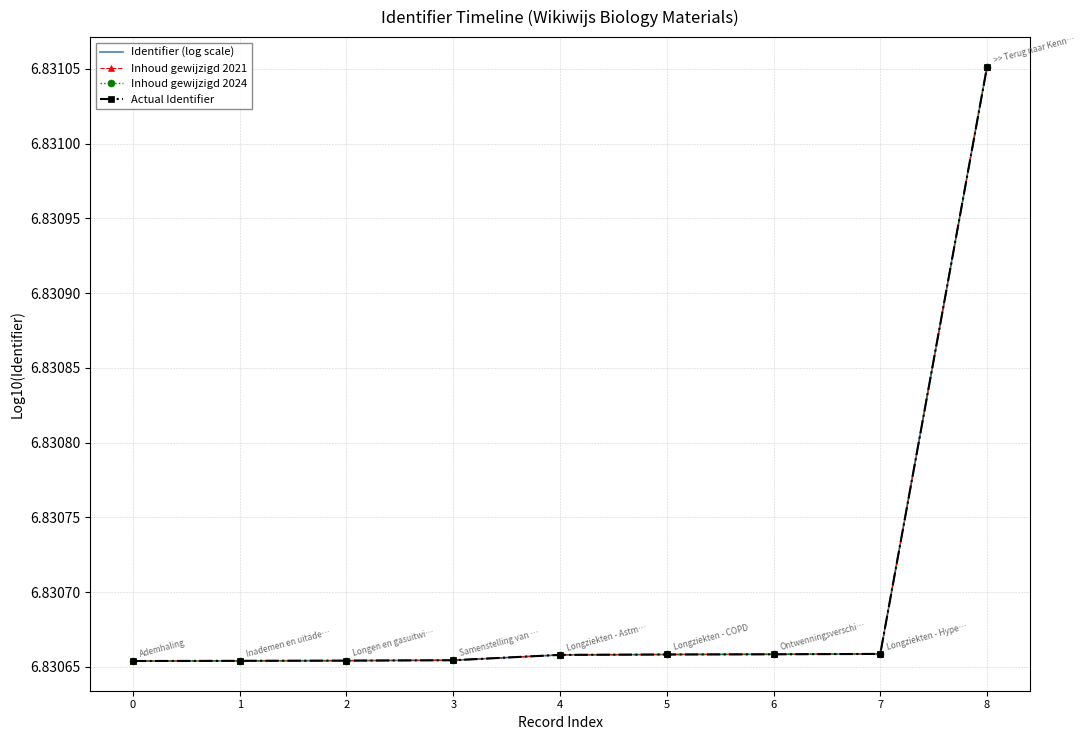

Is the value of Inhoud gewijzigd 2024 at 0 greater than the value of Identifier (log scale) at 6?

No